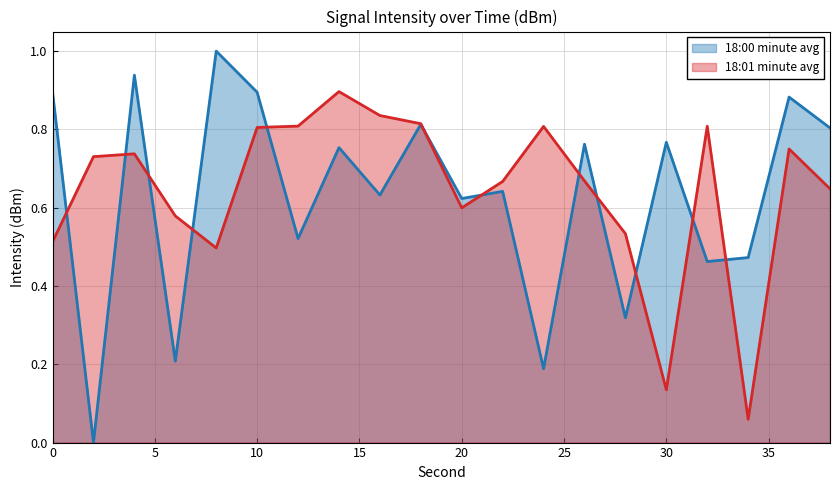

Is the value of 18:00 minute avg at 18 greater than the value of 18:01 minute avg at 24?

Yes